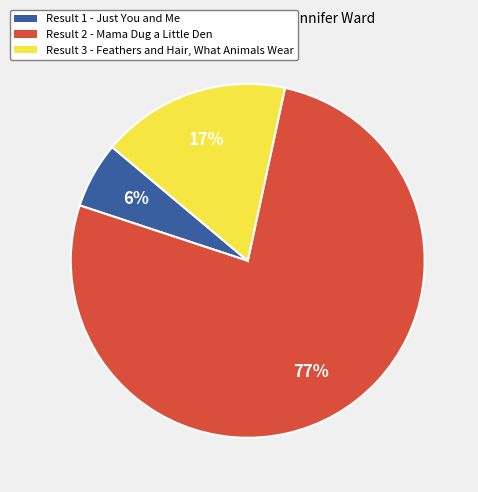

To the nearest percent, what is the average slice percentage?

33%